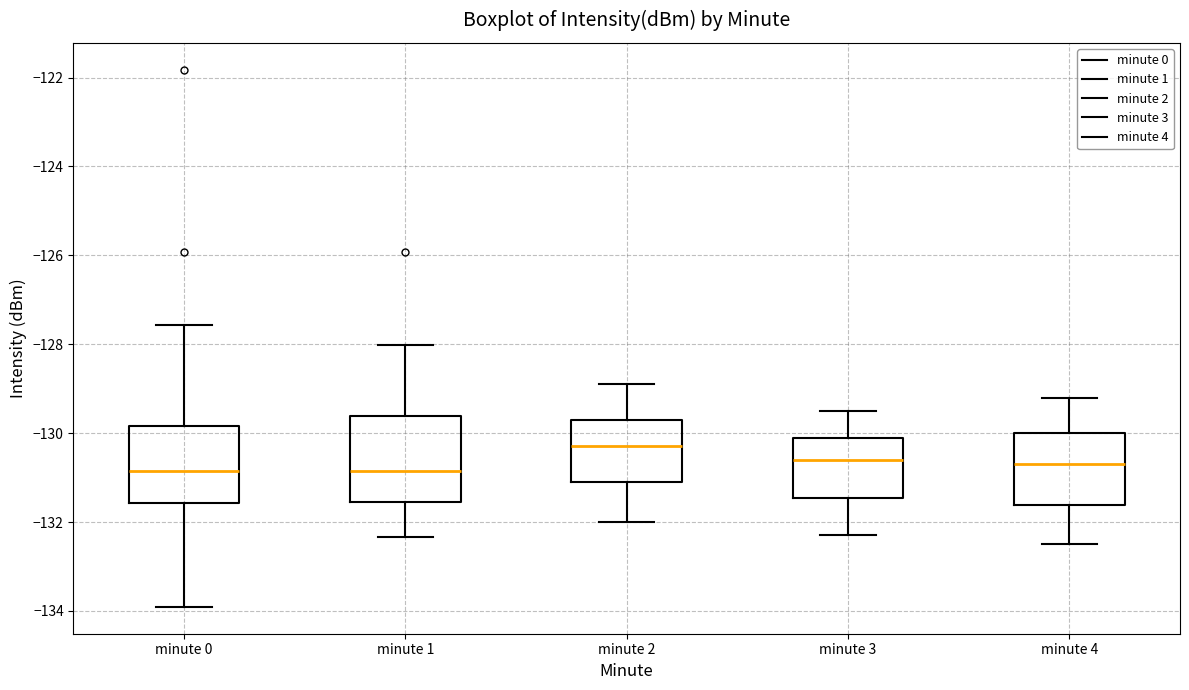

Reading left to right, read every box against the y-axis: the position of its median line, the range the box covers, and the ends of its whiskers. The values are not printed on the chart, so give them approximately, as read against the axis.

minute 0: median -130.8, box -131.6 to -129.8, whiskers -134.0 to -127.6
minute 1: median -130.8, box -131.6 to -129.6, whiskers -132.4 to -128.0
minute 2: median -130.2, box -131.0 to -129.6, whiskers -132.0 to -128.8
minute 3: median -130.6, box -131.4 to -130.0, whiskers -132.2 to -129.4
minute 4: median -130.6, box -131.6 to -130.0, whiskers -132.4 to -129.2